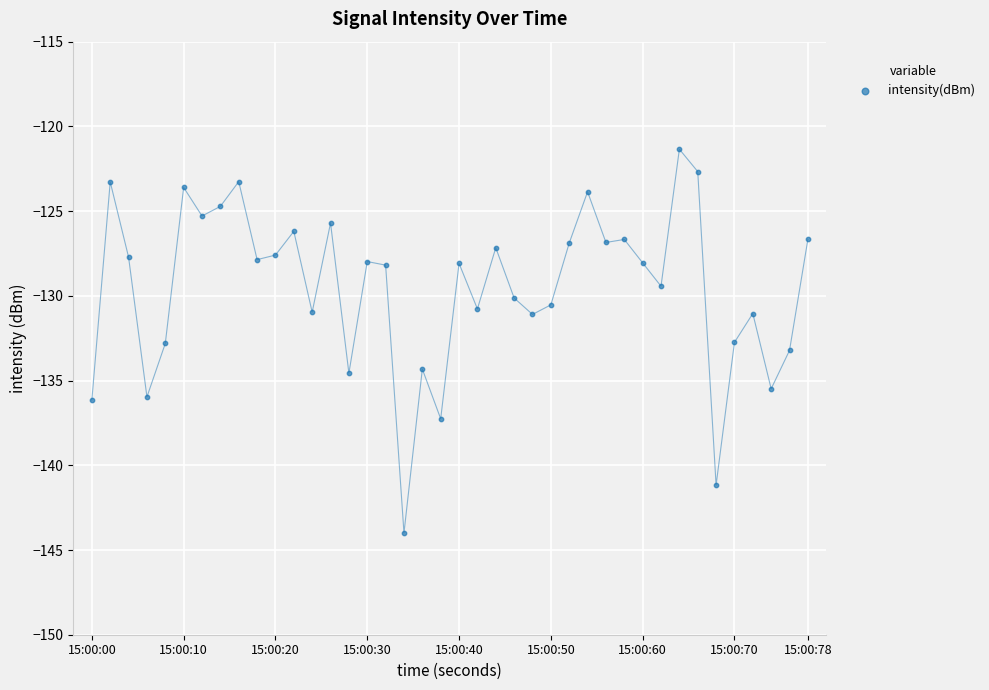

What is the range of Y values (max minus min)?

22.7